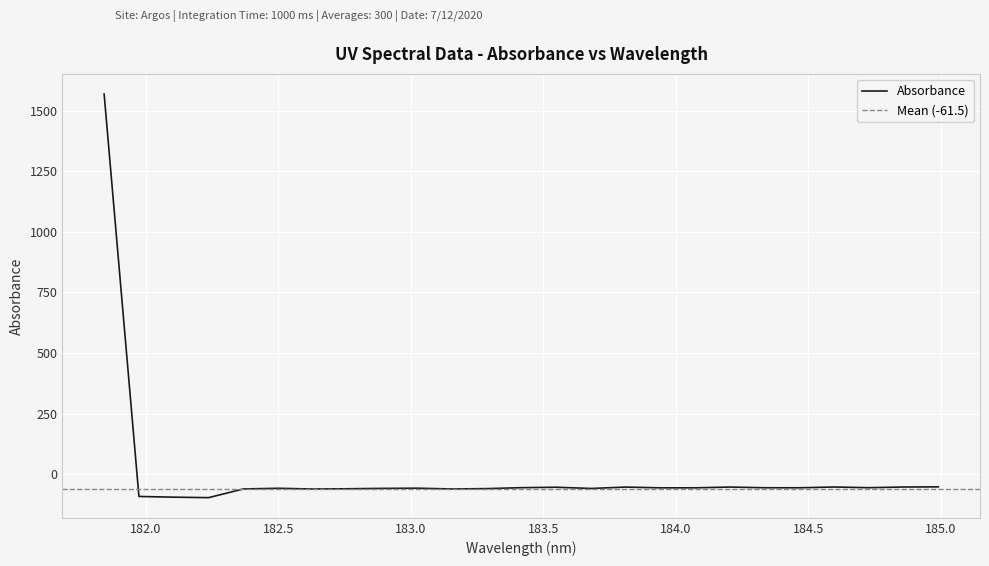

The value at 183.5 is -98.6. True or false?

False